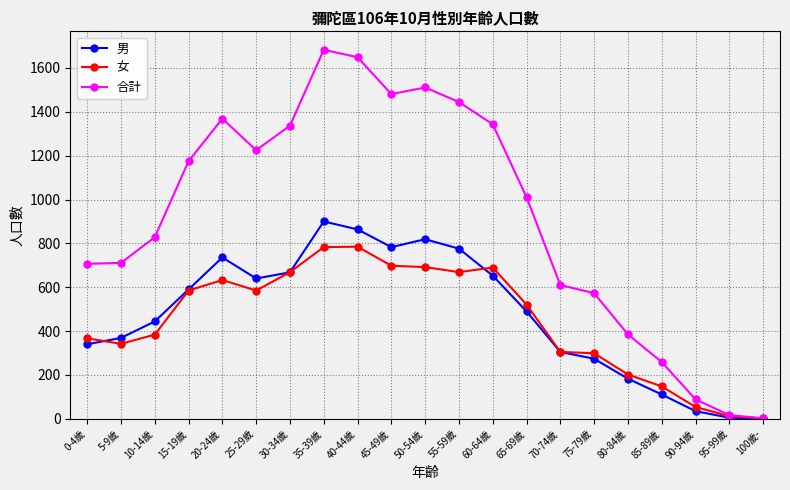

What is the label of the 7th point from the right?

70-74歲